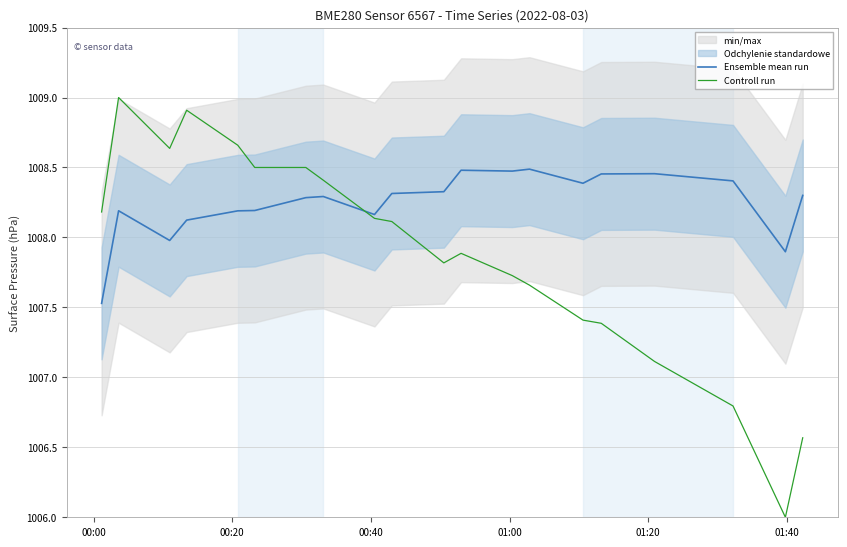

What is the difference between the second highest and minimum values in the Ensemble mean run series?

1.0